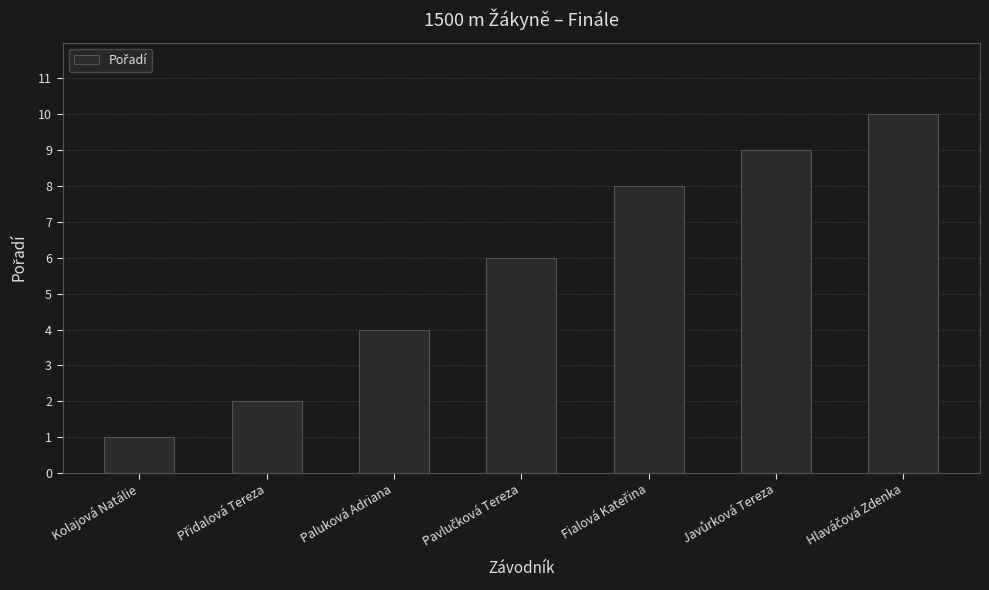

Reading right to left, transcribe all the data shown in this chart.

10	9	8	6	4	2	1